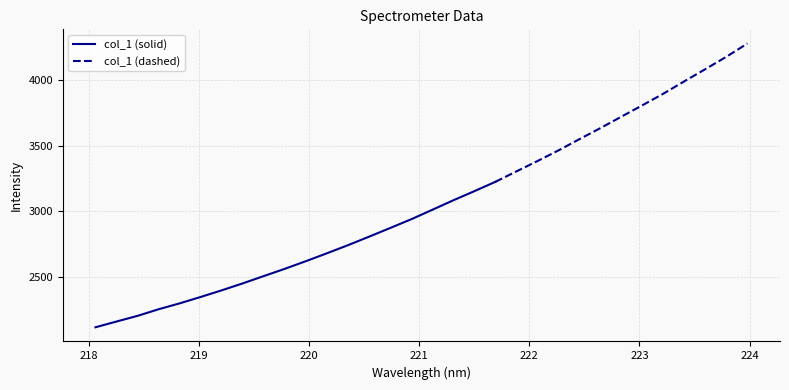

What is the label of the 10th point from the left?

219.7801